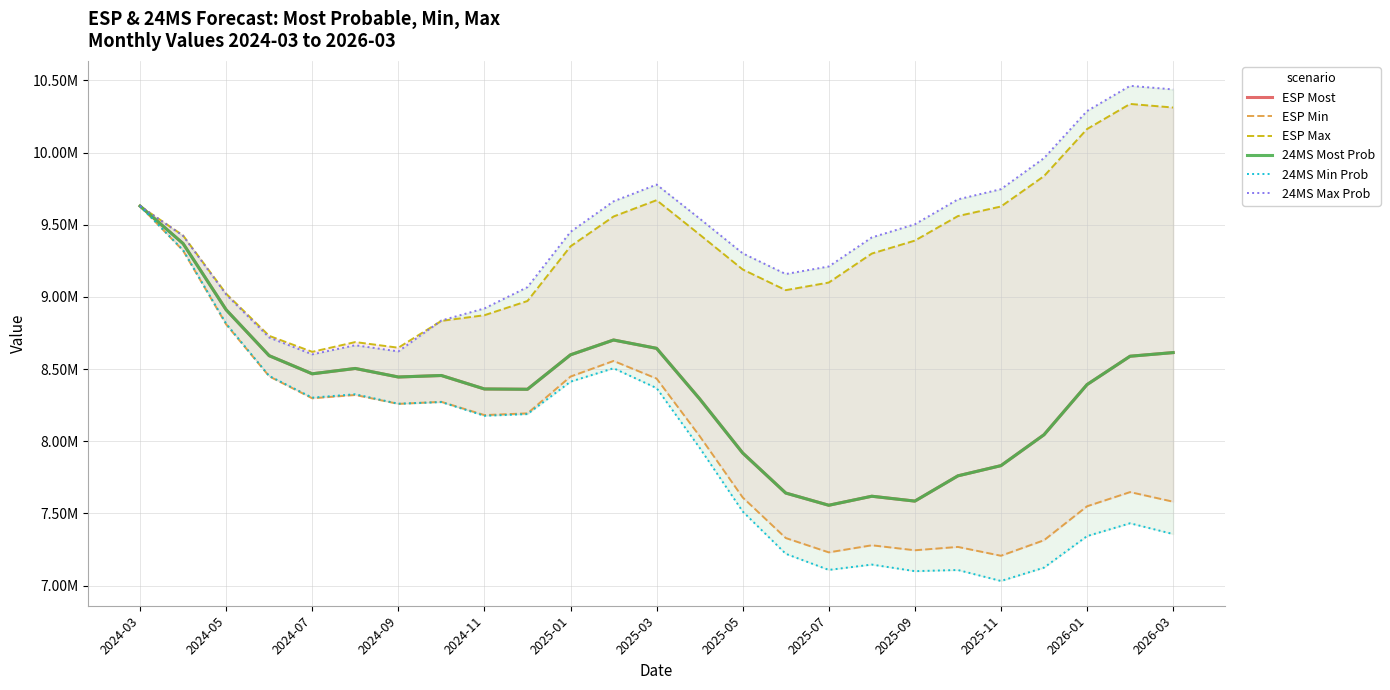

True or false: ESP Min and 24MS Most Prob intersect in this chart.

False